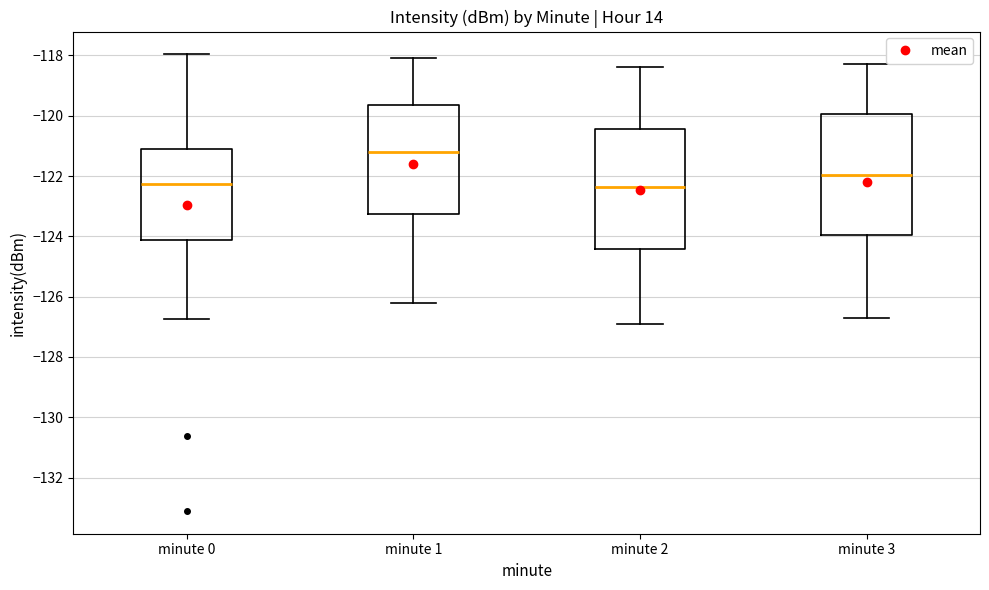

Reading left to right, transcribe this box plot: for each box, give where its median line is, the range the box spans, and where its two whiskers end, as read against the y-axis. The values are not printed on the chart, so give them approximately, as read against the axis.

minute 0: median -122.2, box -124.2 to -121.2, whiskers -126.8 to -118.0
minute 1: median -121.2, box -123.2 to -119.6, whiskers -126.2 to -118.0
minute 2: median -122.4, box -124.4 to -120.4, whiskers -126.8 to -118.4
minute 3: median -122.0, box -124.0 to -120.0, whiskers -126.6 to -118.2